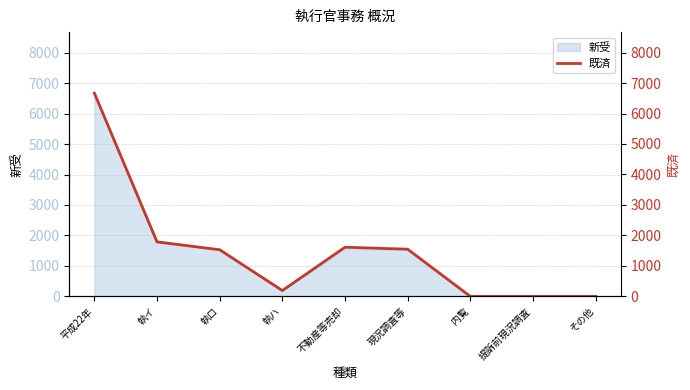

Reading right to left, transcribe all the data shown in this chart.

その他=0	提訴前現況調査=0	内覧=0	現況調査等=1548	不動産等売却=1613	執ハ=192	執ロ=1530	執イ=1787	平成22年=6670